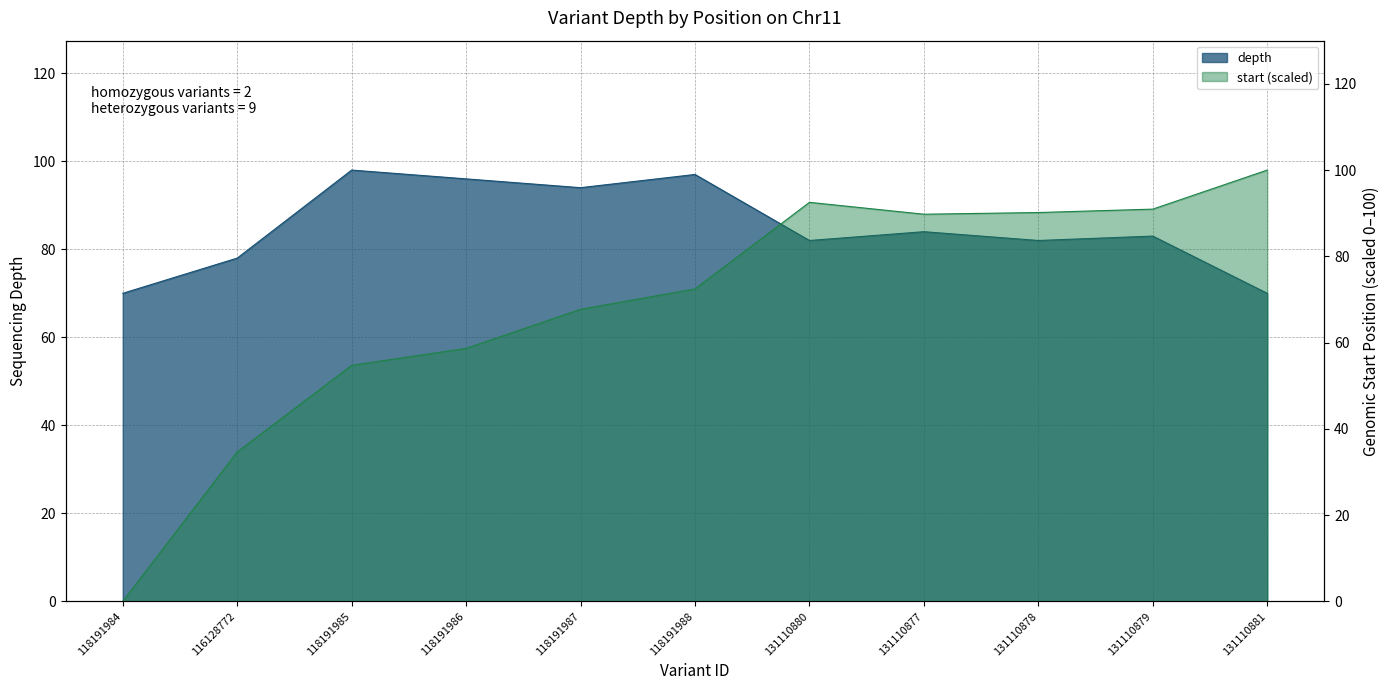

What position from the right is 131110877?

4